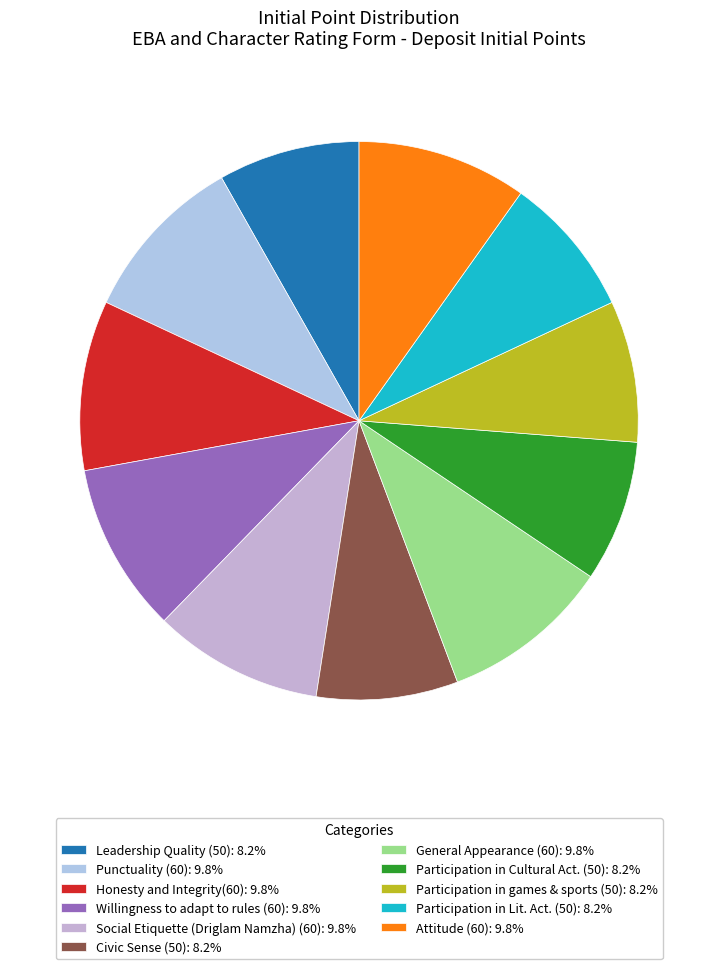

Does Leadership Quality (50) represent more than half of the total?

No